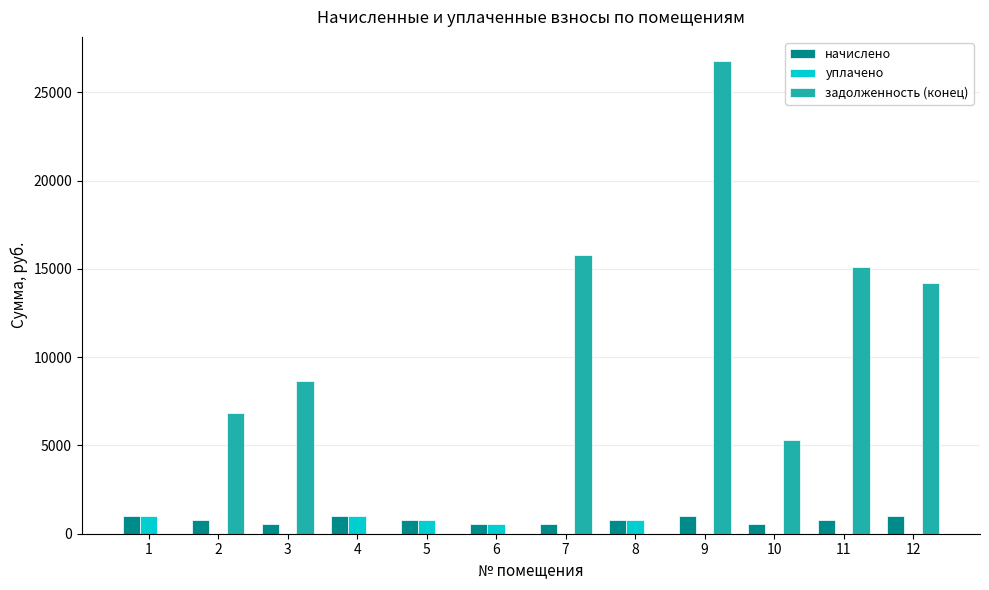

Is the value of начислено at 6 greater than the value of задолженность (конец) at 9?

No